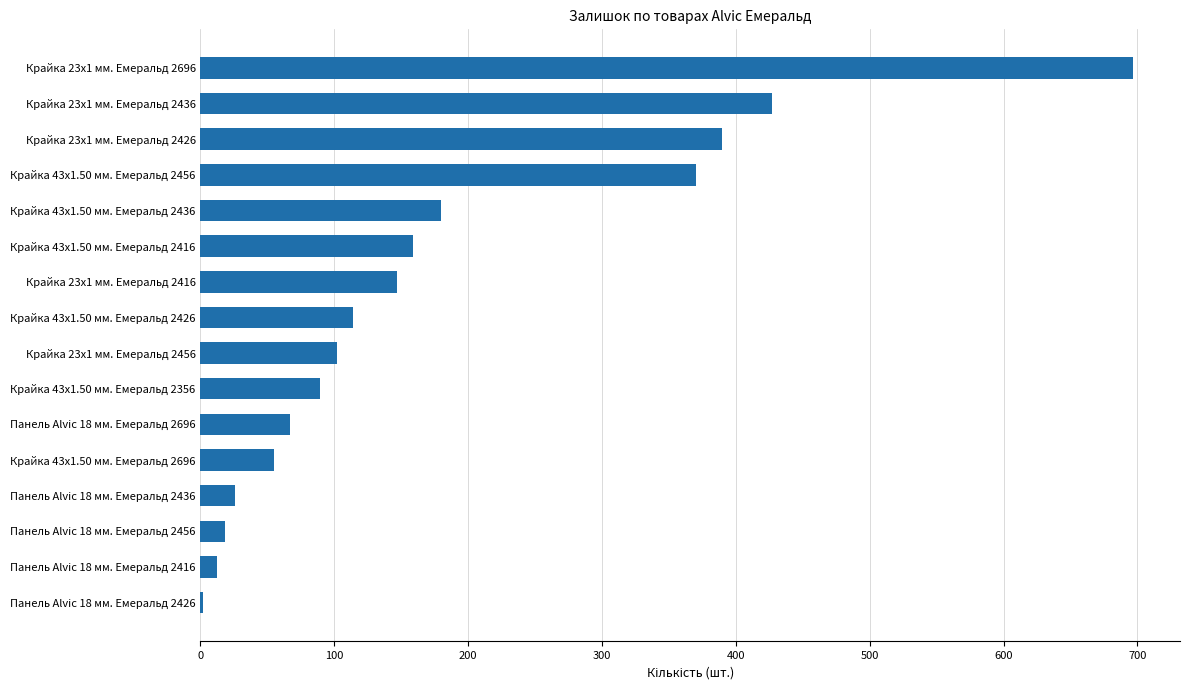

Where is the data nearest to the value 349?

Крайка 43x1.50 мм. Емеральд 2456